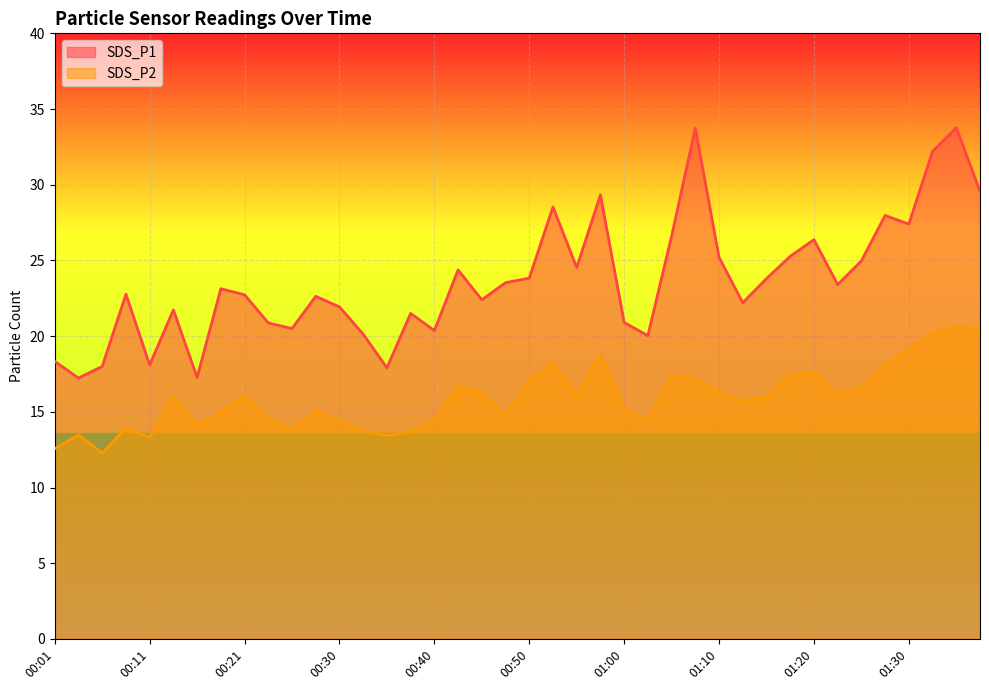

Rank the series by their average value, from lowest to highest.

SDS_P2, SDS_P1